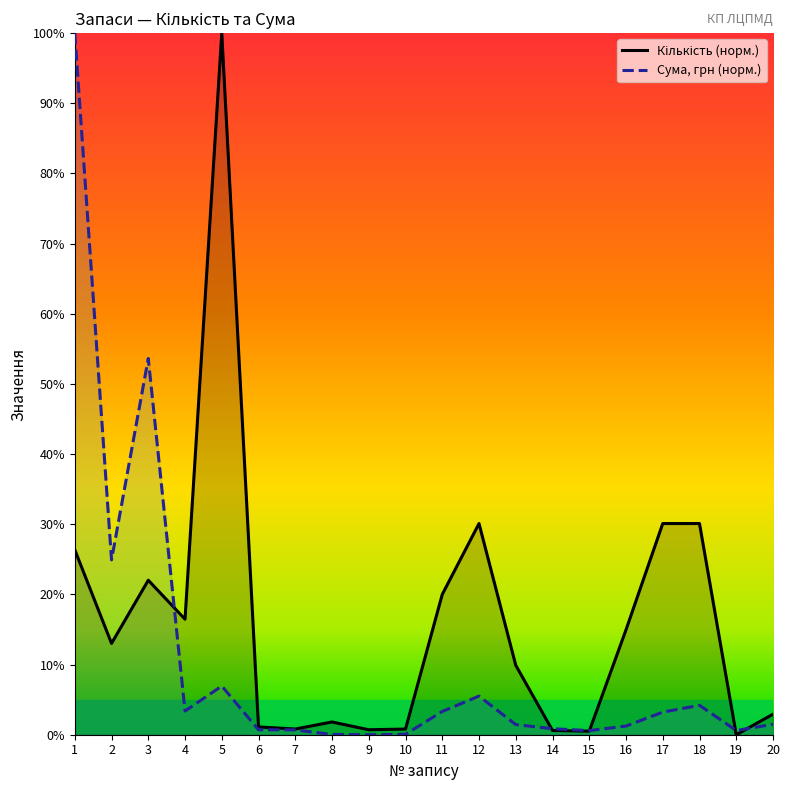

How many intersections are there between Кількість (норм.) and Сума, грн (норм.)?

5